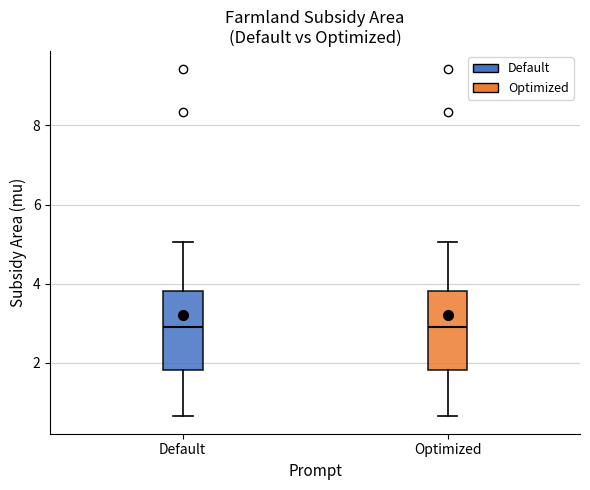

Reading left to right, transcribe this box plot: for each box, give where its median line is, the range the box spans, and where its two whiskers end, as read against the y-axis. The values are not printed on the chart, so give them approximately, as read against the axis.

Default: median 3.0, box 1.8 to 3.8, whiskers 0.6 to 5.0
Optimized: median 3.0, box 1.8 to 3.8, whiskers 0.6 to 5.0